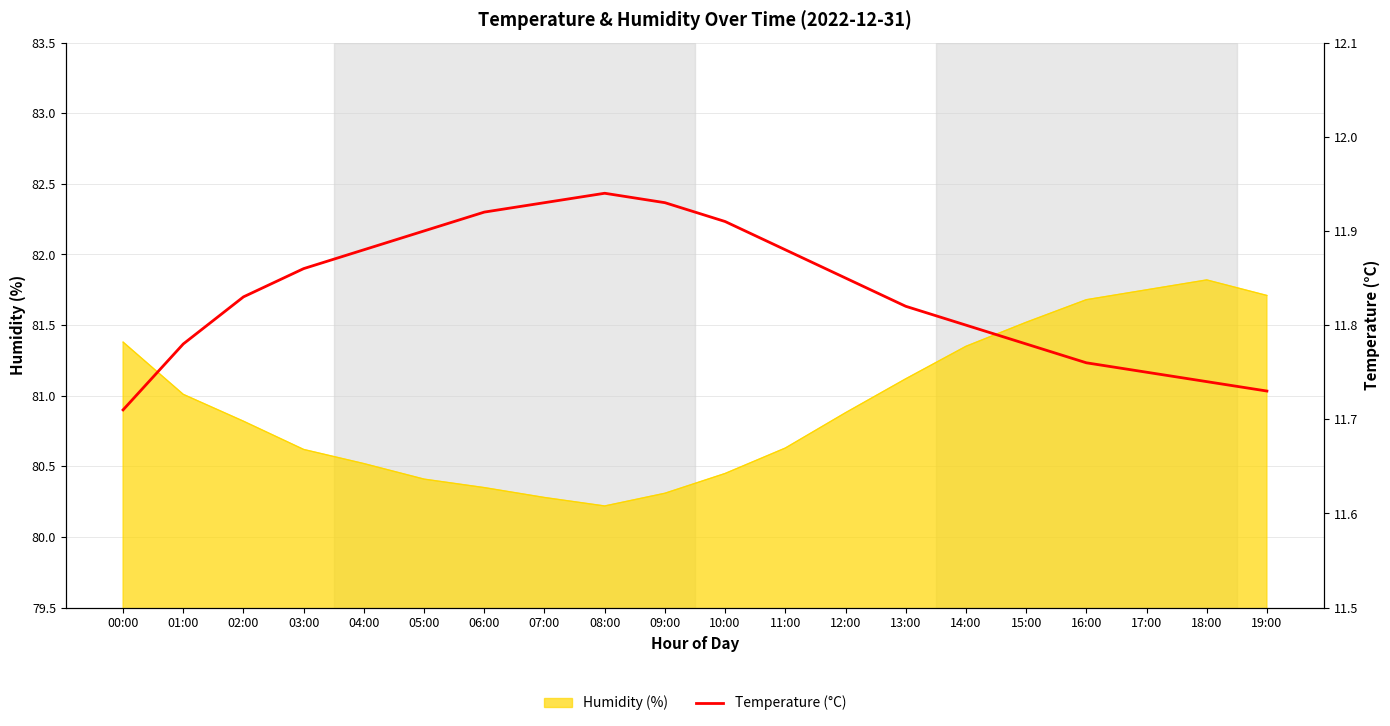

What value does the data have at 14:00?

11.8